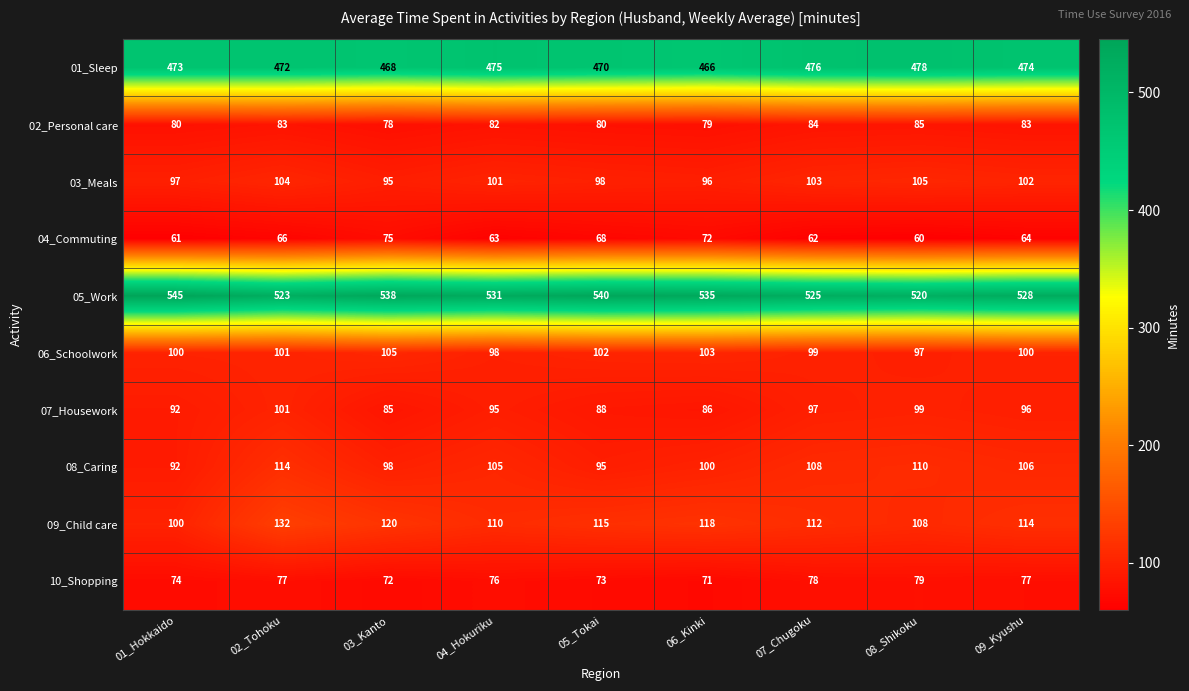

At which label is 08_Caring closest to 103?

04_Hokuriku